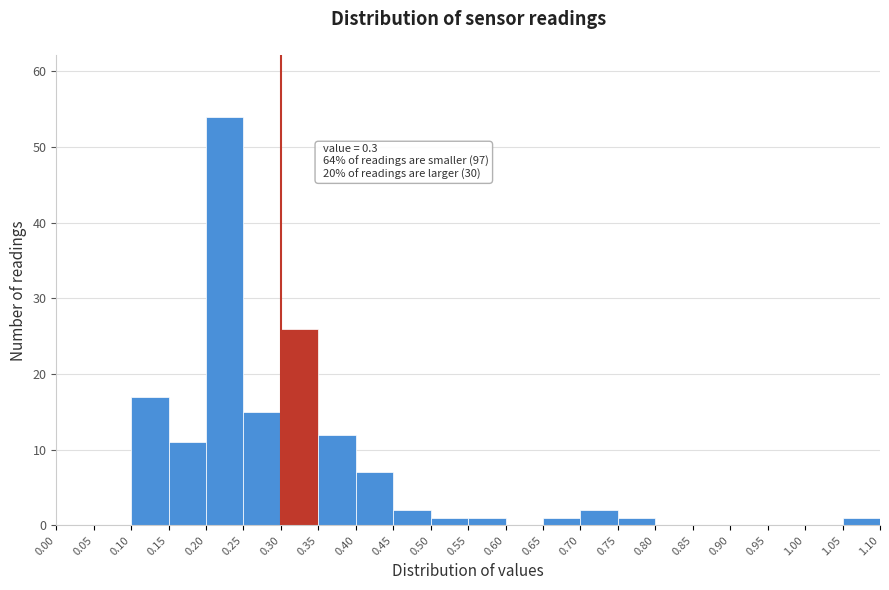

Over which range of the x-axis is the bar tallest?

0.20 to 0.25